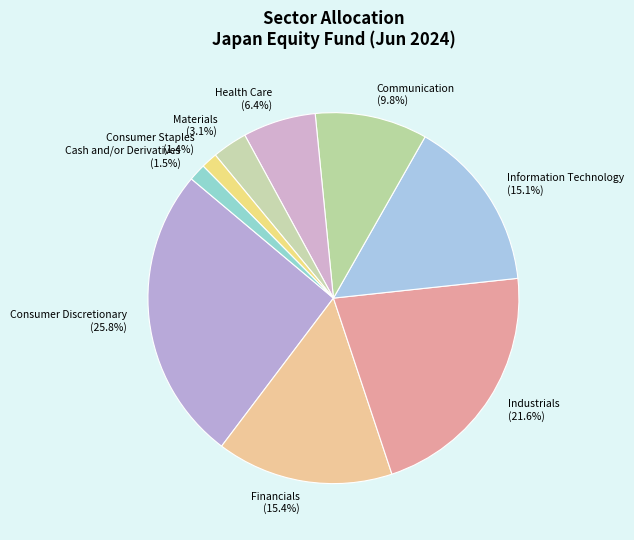

Is it true that Consumer Staples is 10% of the pie?

False